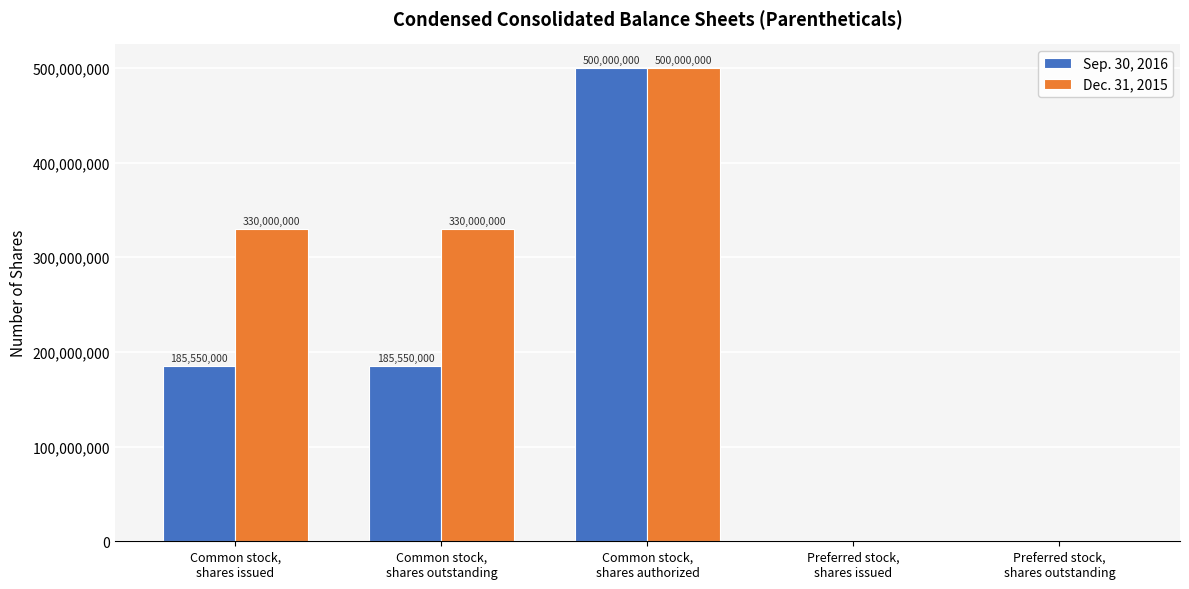

What is the sum of the Sep. 30, 2016 values at Common stock,
shares issued and Common stock,
shares outstanding?

371100000